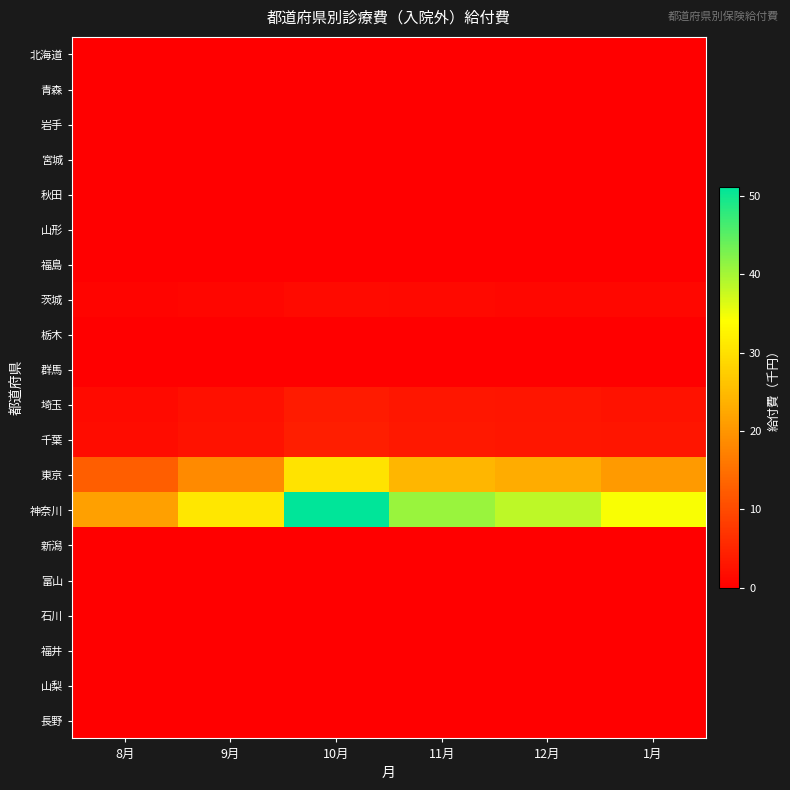

Between 8月 and 9月, which is larger?

8月